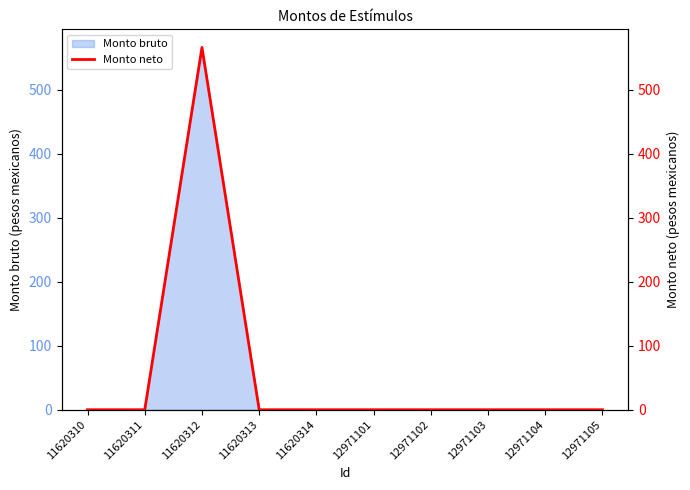

At which label is the value closest to 283?

11620310